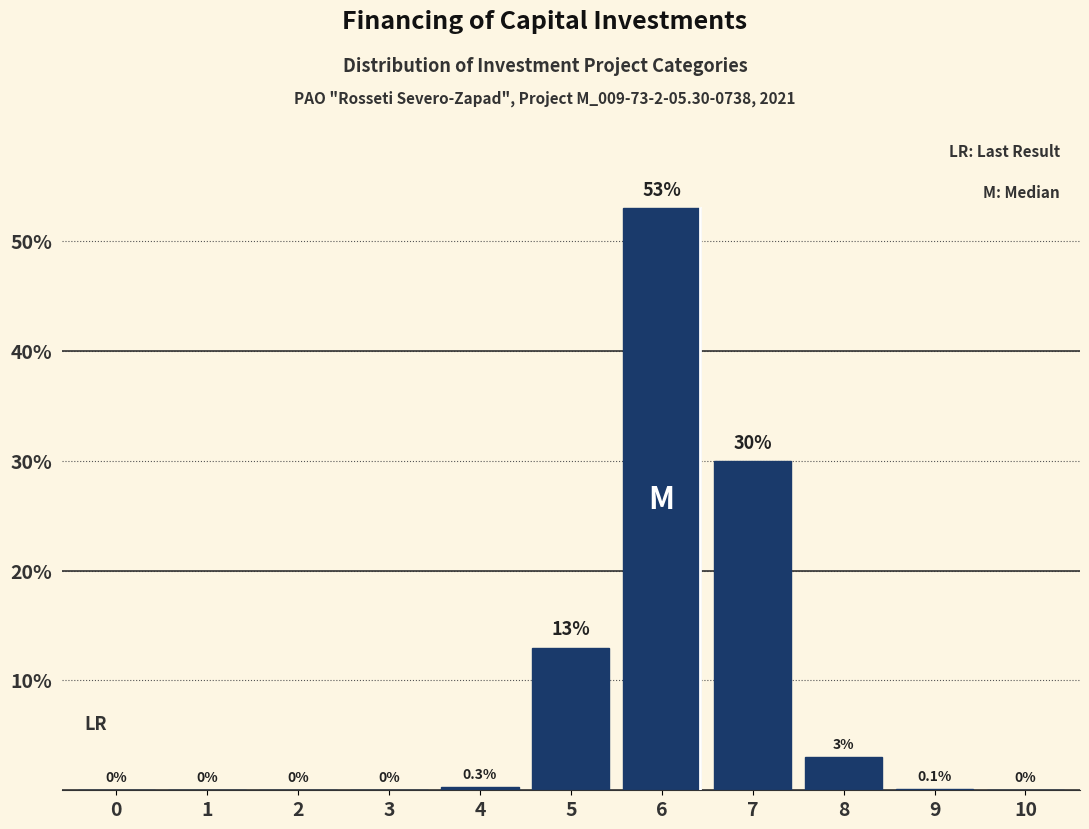

Reading left to right, what are all the values shown in this chart?

0=0.0	1=0.0	2=0.0	3=0.0	4=0.3	5=13.0	6=53.0	7=30.0	8=3.0	9=0.1	10=0.0